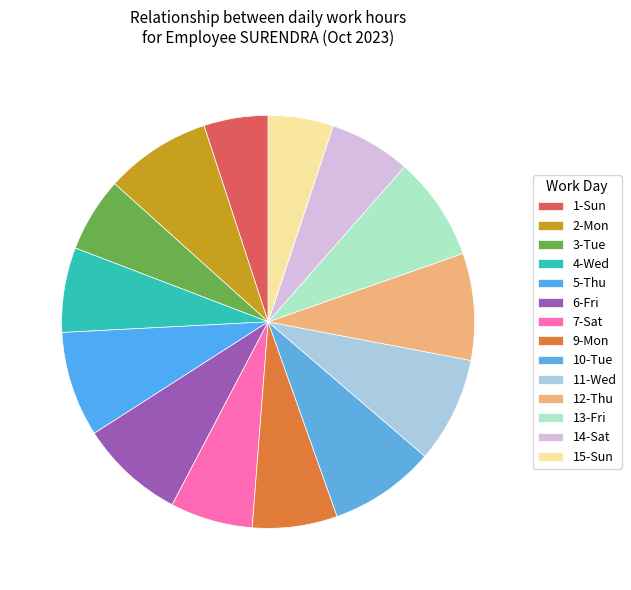

How many segments does this pie chart have?

14